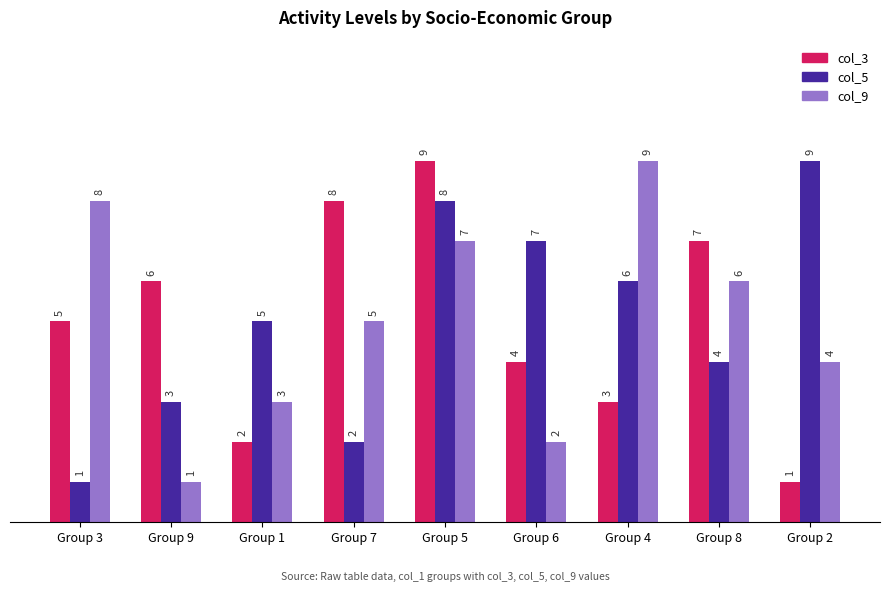

The value of col_9 at Group 9 is 1. True or false?

True